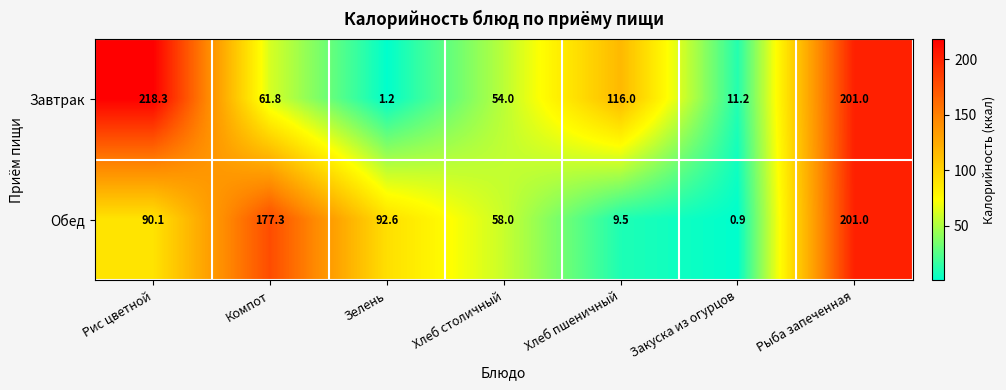

What is the total value across all series at Рис цветной?

308.4